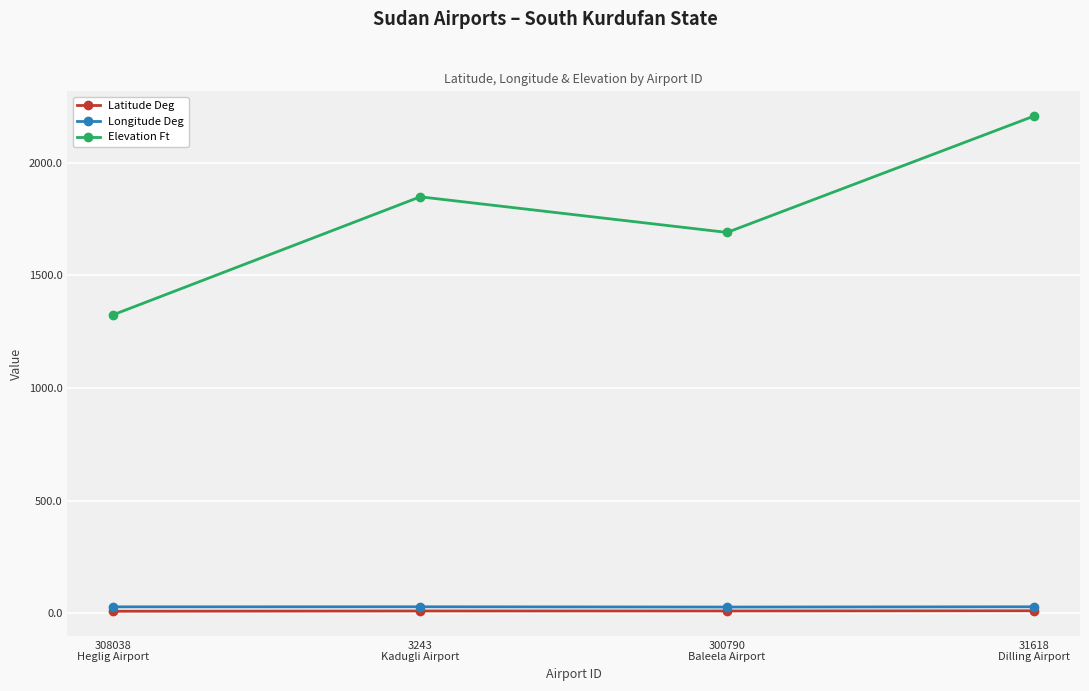

Does the chart display data point markers on the line(s)?

Yes